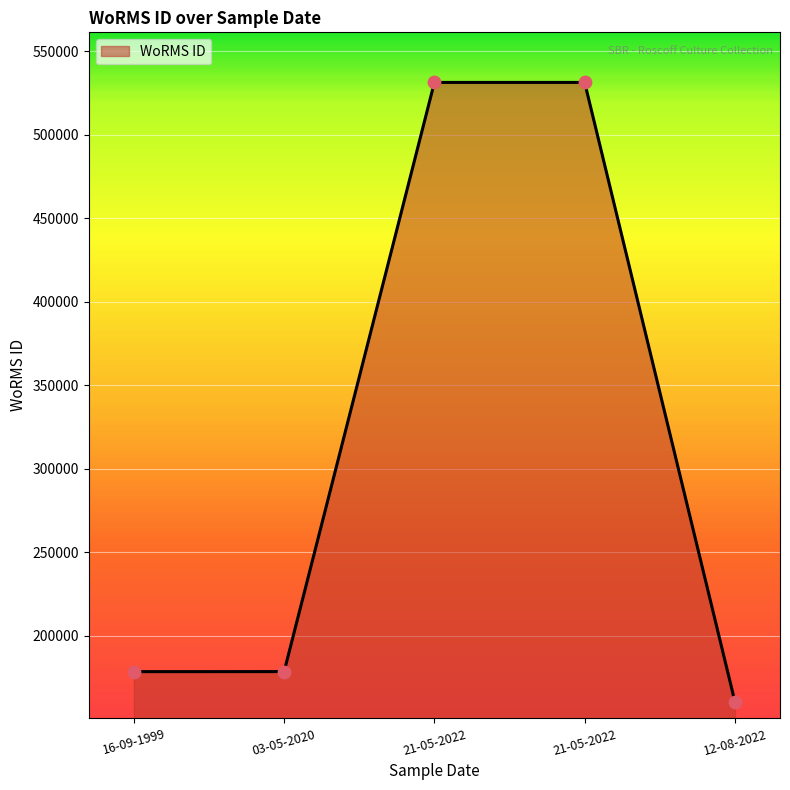

Which has a higher value, 16-09-1999 or 21-05-2022?

21-05-2022